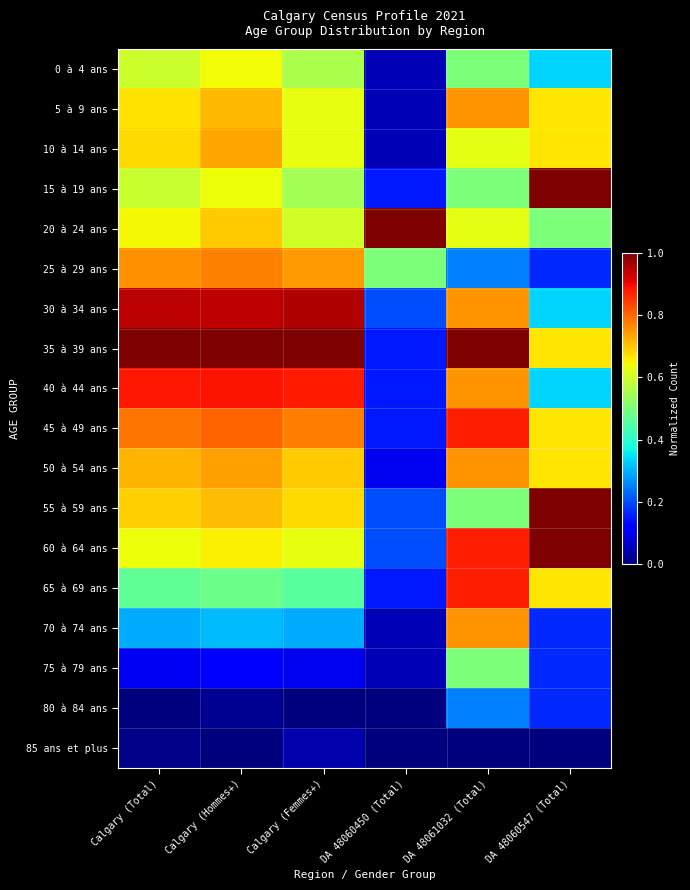

List the series in order of their peak value, lowest first.

85 ans et plus, 80 à 84 ans, 75 à 79 ans, 0 à 4 ans, 10 à 14 ans, 5 à 9 ans, 50 à 54 ans, 70 à 74 ans, 25 à 29 ans, 45 à 49 ans, 65 à 69 ans, 40 à 44 ans, 30 à 34 ans, 15 à 19 ans, 20 à 24 ans, 35 à 39 ans, 55 à 59 ans, 60 à 64 ans